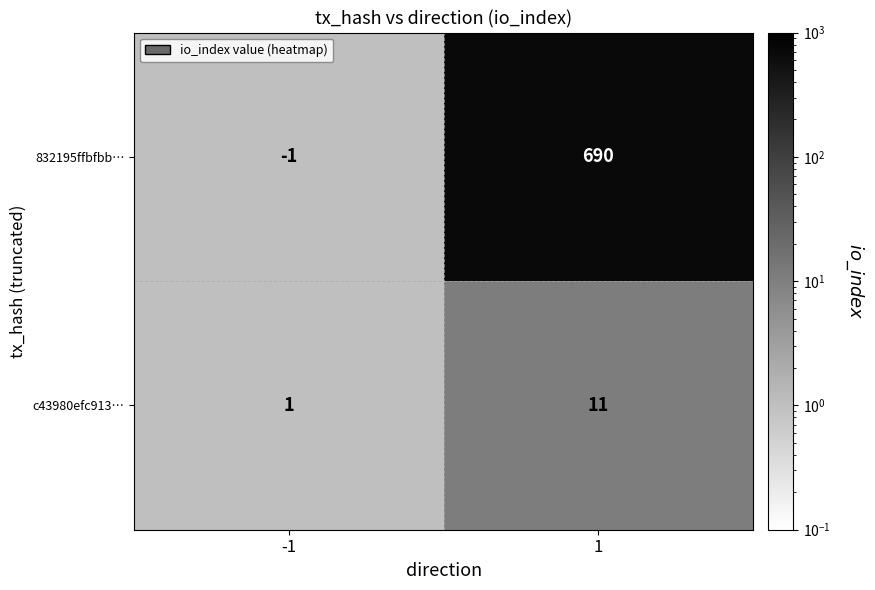

What is the maximum value shown in the chart?

690